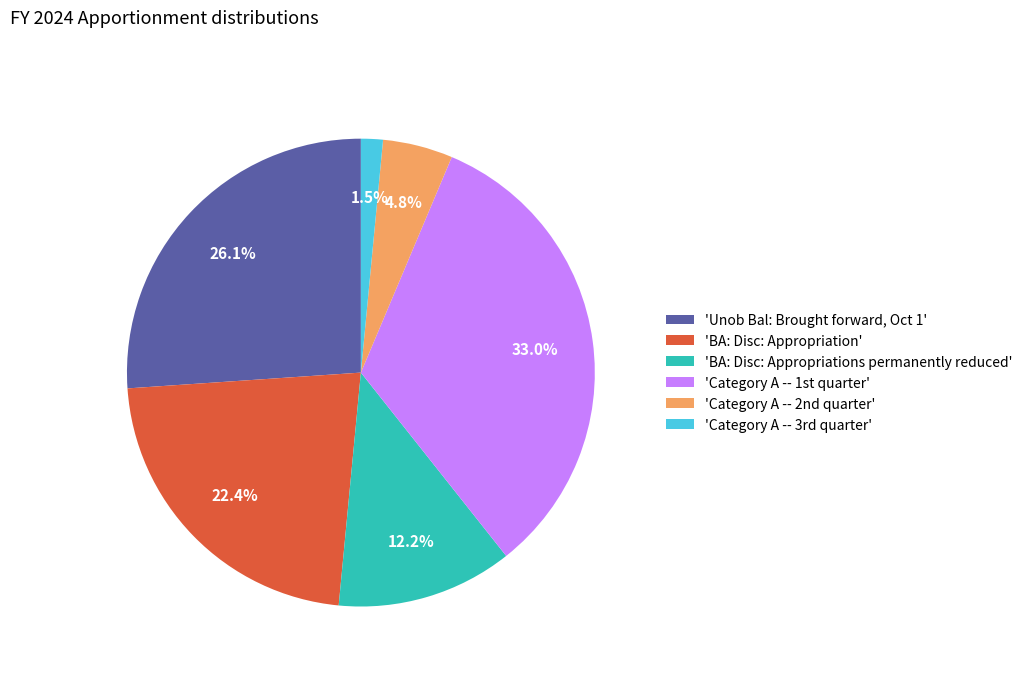

Rank the categories by value from lowest to highest.

'Category A -- 3rd quarter', 'Category A -- 2nd quarter', 'BA: Disc: Appropriations permanently reduced', 'BA: Disc: Appropriation', 'Unob Bal: Brought forward, Oct 1', 'Category A -- 1st quarter'